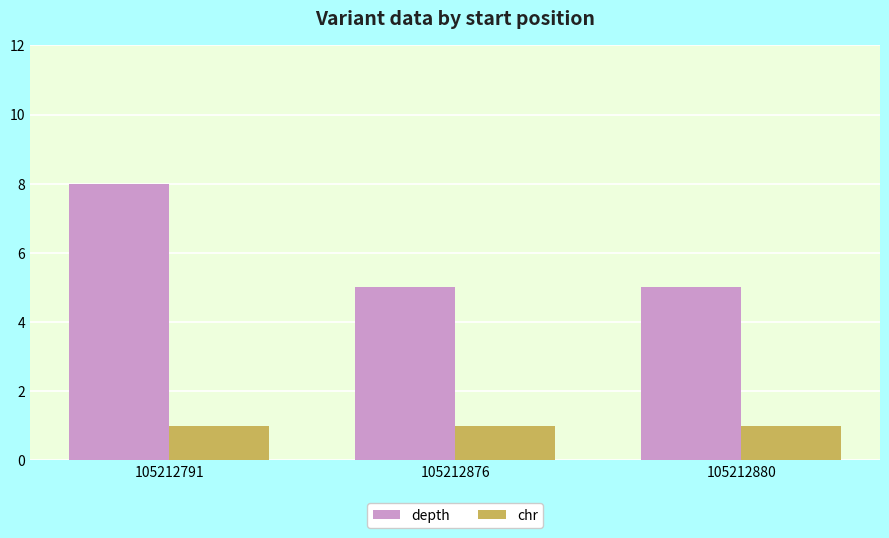

At which category is the sum across all series the highest?

105212791